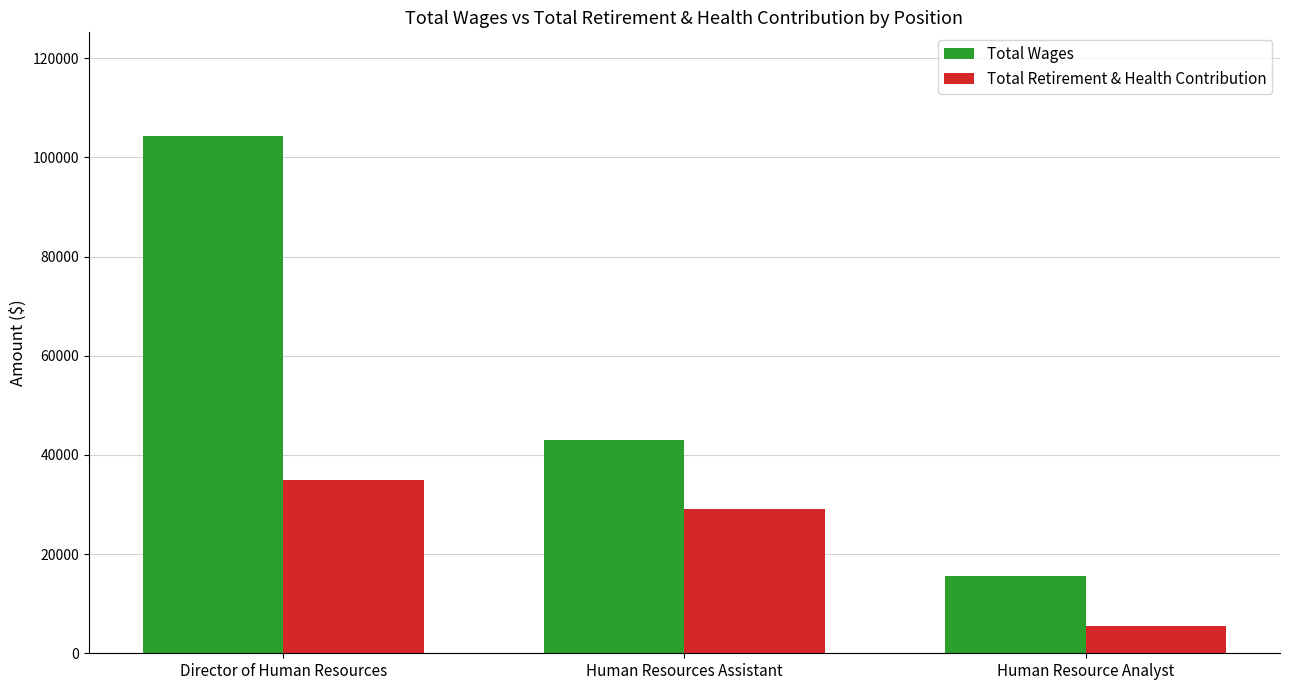

True or false: Total Wages has a value of 104363 at Director of Human Resources.

True